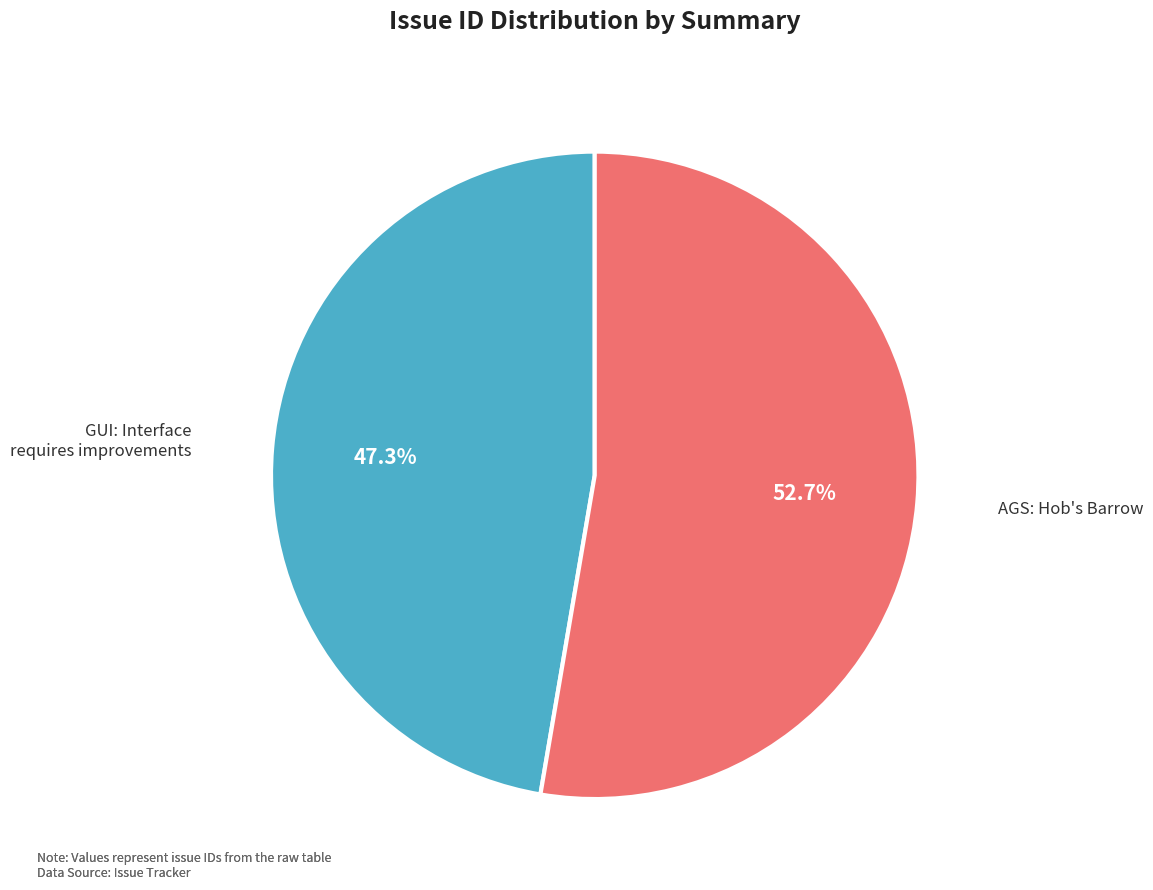

Is there any slice that represents more than half of the pie?

Yes